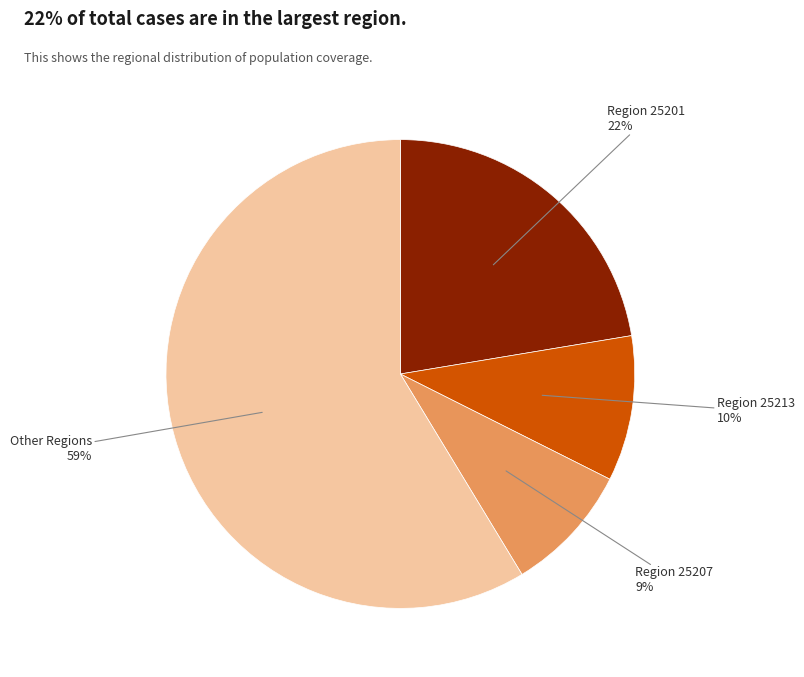

Rank the categories by value from highest to lowest.

Other Regions, Region 25201, Region 25213, Region 25207